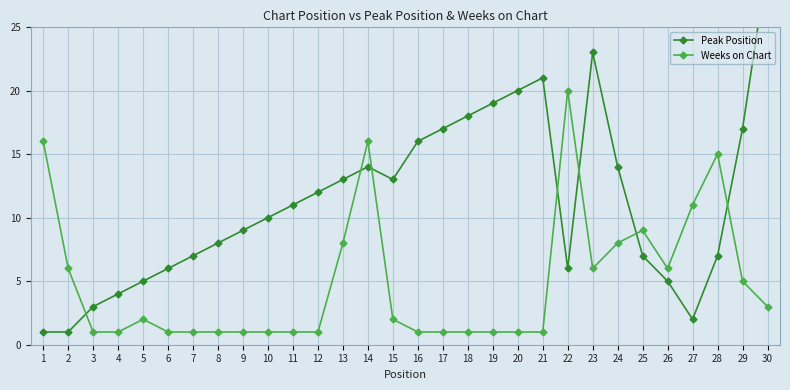

What is the total value across all series at 8?

9